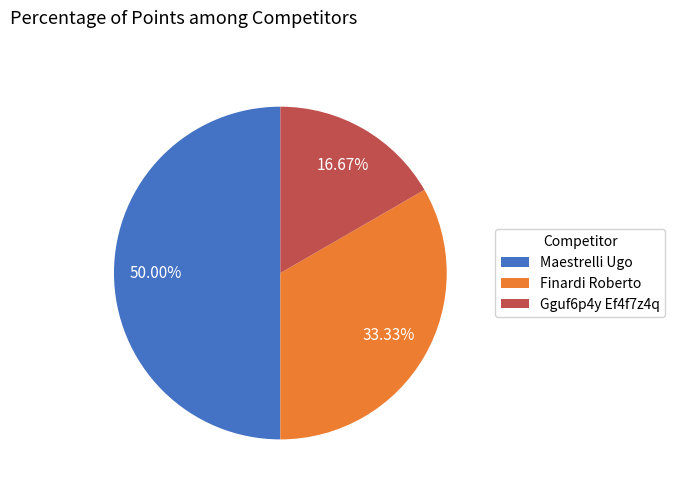

Between Finardi Roberto and Maestrelli Ugo, which is larger?

Maestrelli Ugo